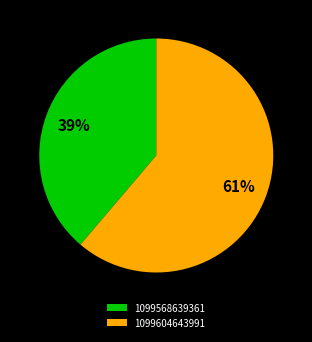

The 1099604643991 slice represents 73% of the pie. True or false?

False